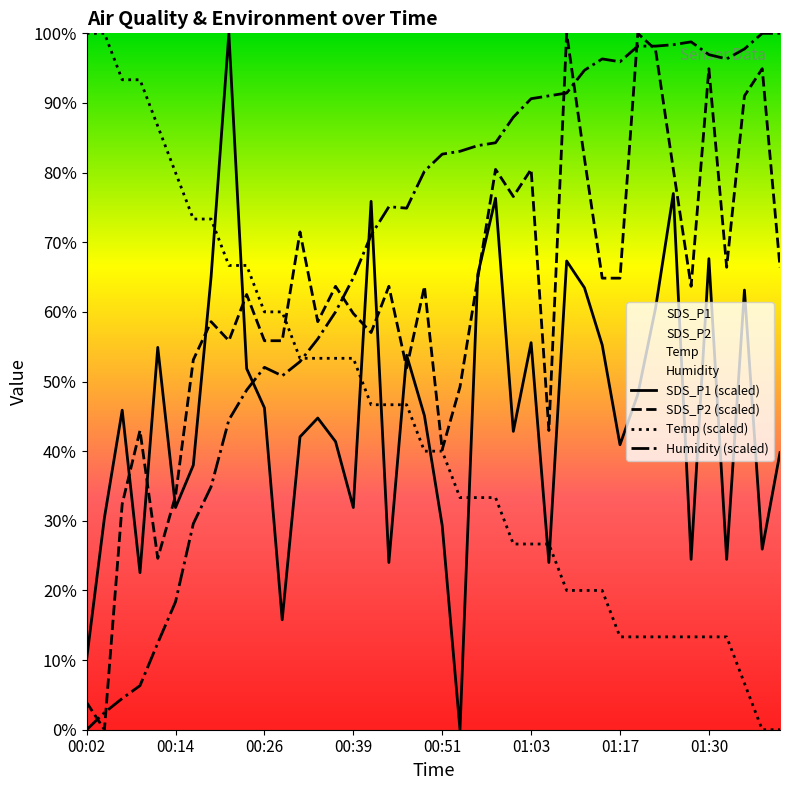

Reading right to left, transcribe all the data shown in this chart.

SDS_P1: 39.8	25.9	63.1	24.5	67.6	24.5	77.0	60.5	48.1	40.9	55.2	63.5	67.3	24.0	55.6	42.8	76.3	65.4	0.0	29.3	45.1	53.8	24.0	75.9	31.9	41.4	44.8	42.1	15.8	46.2	51.9	100.0	65.1	38.0	31.9	54.9	22.5	45.9	30.4	10.1
SDS_P2: 66.4	94.9	91.0	66.4	94.9	63.7	80.5	97.7	100.0	64.8	64.8	82.0	100.0	43.0	80.5	76.6	80.5	64.8	49.2	40.2	63.7	52.0	63.7	57.0	59.8	63.7	58.6	71.5	55.9	55.9	62.5	55.9	58.6	53.1	33.6	24.6	43.0	32.4	0.0	3.9
Temp: 0.0	0.0	6.7	13.3	13.3	13.3	13.3	13.3	13.3	13.3	20.0	20.0	20.0	26.7	26.7	26.7	33.3	33.3	33.3	40.0	40.0	46.7	46.7	46.7	53.3	53.3	53.3	53.3	60.0	60.0	66.7	66.7	73.3	73.3	80.0	86.7	93.3	93.3	100.0	100.0
Humidity: 100.0	100.0	97.8	96.3	96.9	98.8	98.4	98.2	98.2	95.9	96.3	94.7	91.4	91.0	90.6	88.0	84.3	83.9	83.1	82.7	80.2	74.9	75.1	71.0	64.9	60.0	56.1	52.9	50.8	52.0	48.8	44.5	34.9	29.6	18.4	12.4	6.3	4.5	2.4	0.0